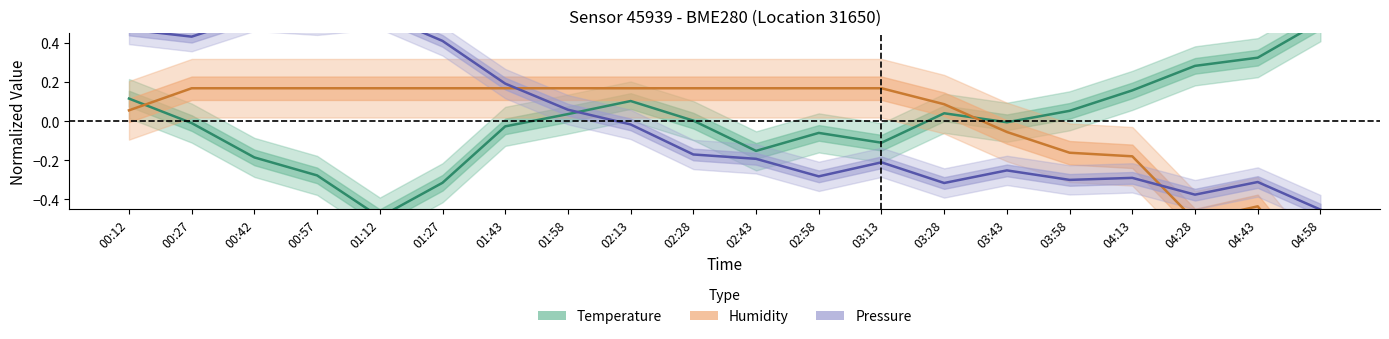

Which series has the largest total across all categories?

temperature